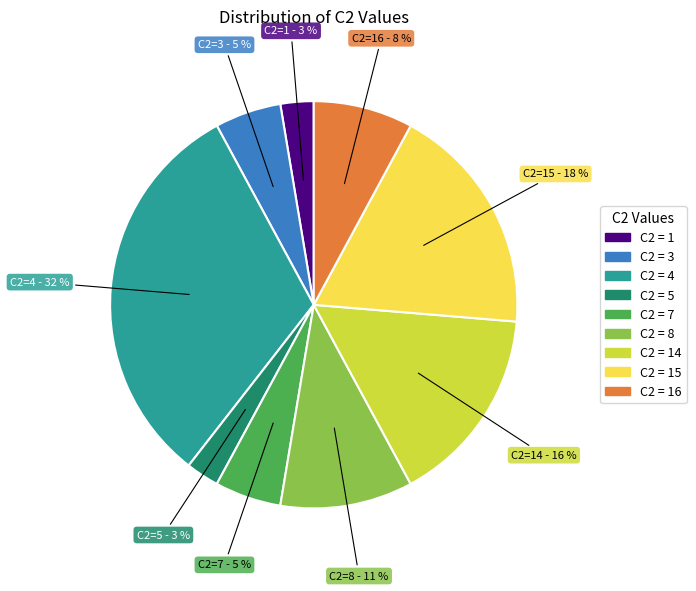

Is it true that C2=16 is 1% of the pie?

False